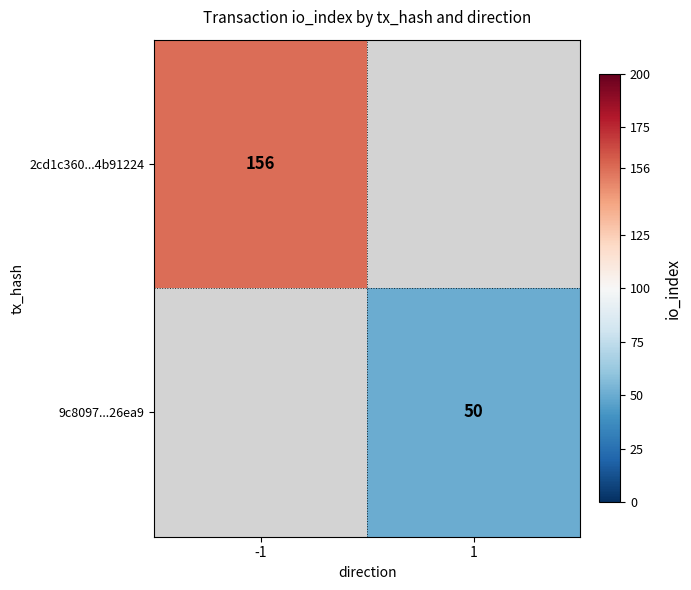

What is the greatest value displayed?

156.0